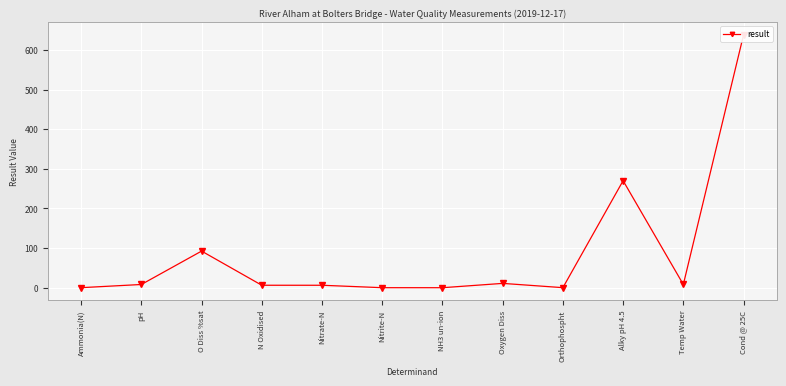

Between Cond @ 25C and NH3 un-ion, which is larger?

Cond @ 25C